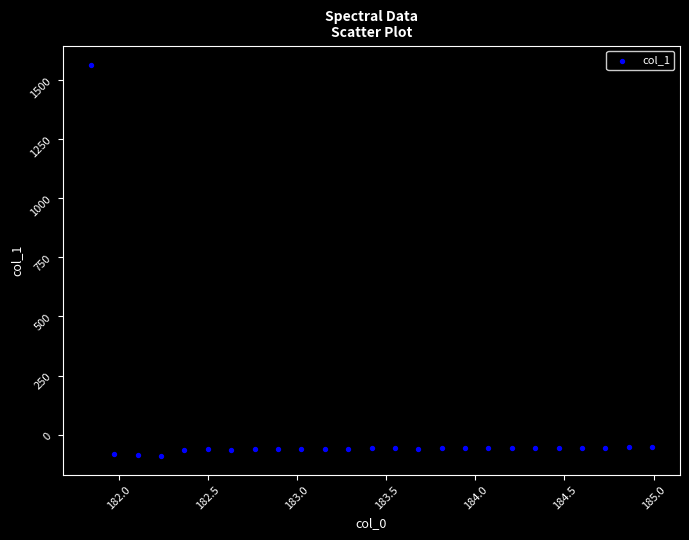

What is the range of X values (max minus min)?

3.1